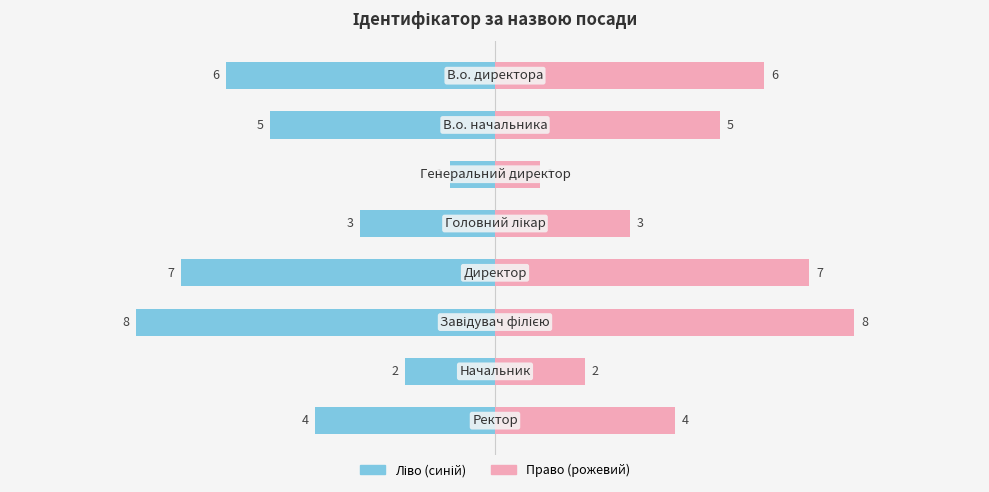

The Ідентифікатор (ліво) series shows -3 at 6. True or false?

False